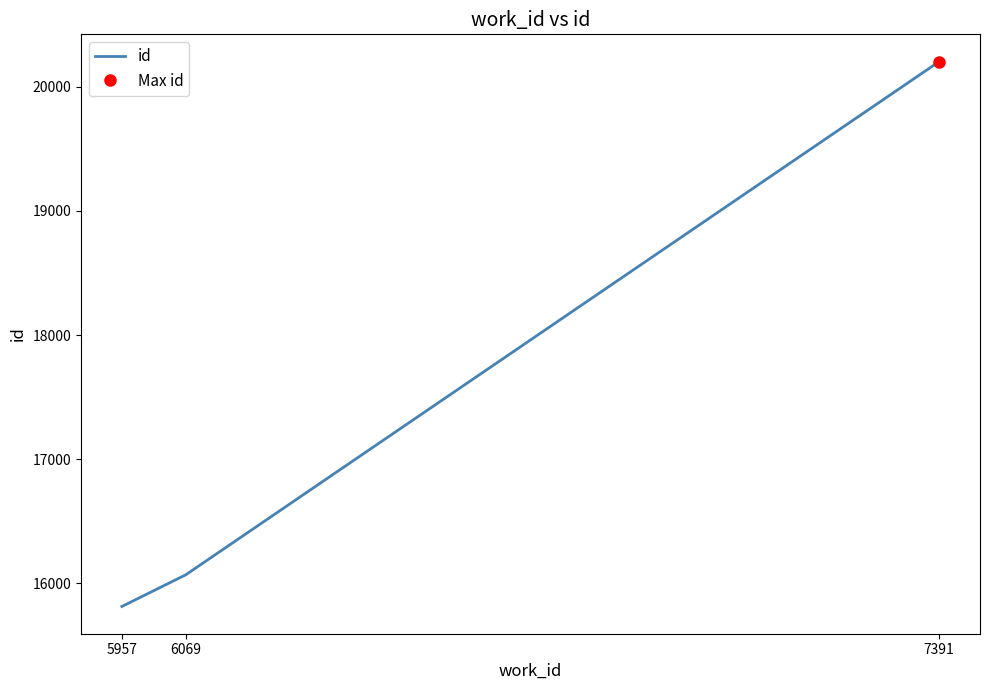

Is it true that the value at 7391 is 30517?

False